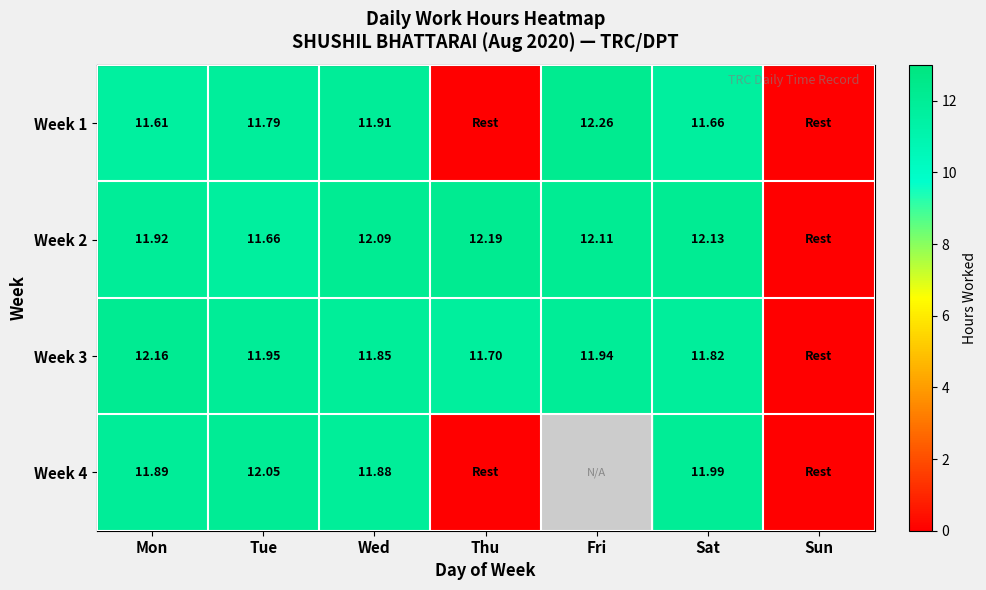

Which series has the widest spread of values?

Week 1